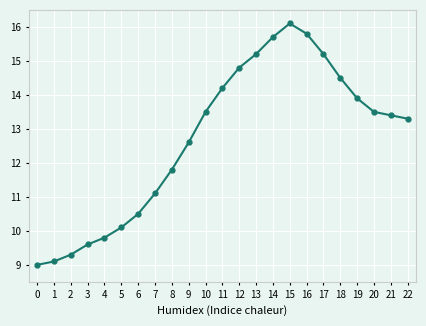

Does the chart have visible grid lines?

Yes